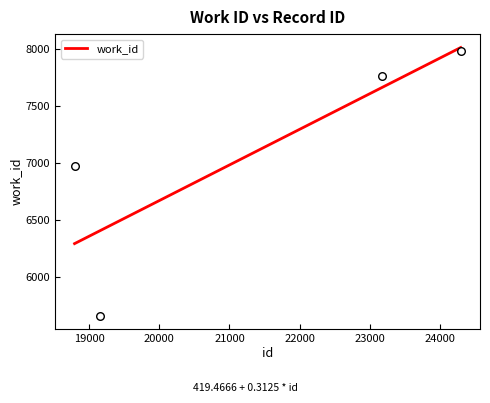

Which has a higher value, 23173 or 18792?

23173